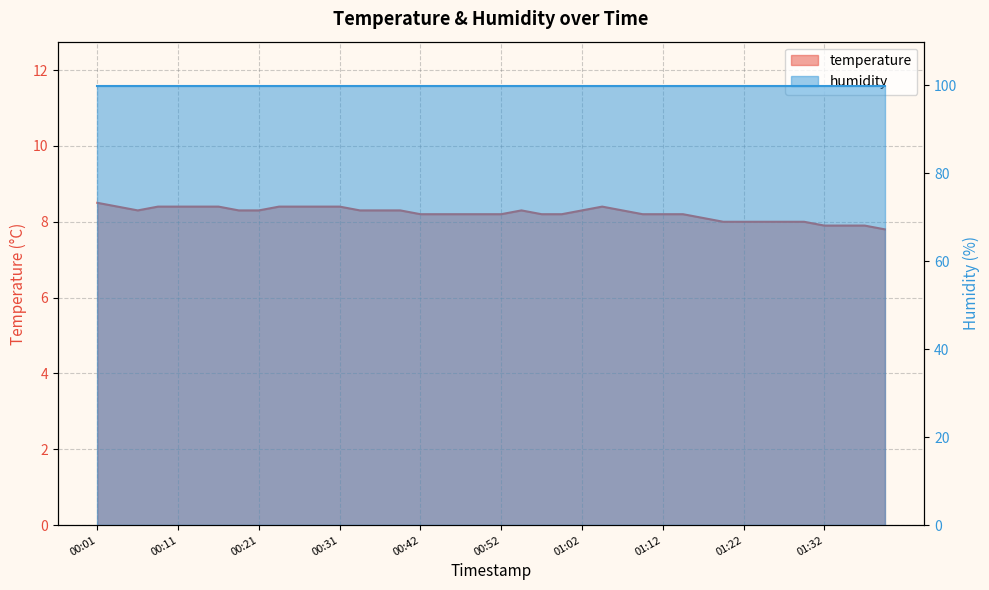

Rank the categories by value from lowest to highest.

01:40, 01:32, 01:35, 01:37, 01:20, 01:22, 01:25, 01:27, 01:30, 01:17, 00:42, 00:44, 00:47, 00:49, 00:52, 00:57, 00:59, 01:09, 01:12, 01:14, 00:06, 00:19, 00:21, 00:34, 00:36, 00:39, 00:54, 01:02, 01:07, 00:03, 00:09, 00:11, 00:14, 00:16, 00:24, 00:26, 00:29, 00:31, 01:04, 00:01